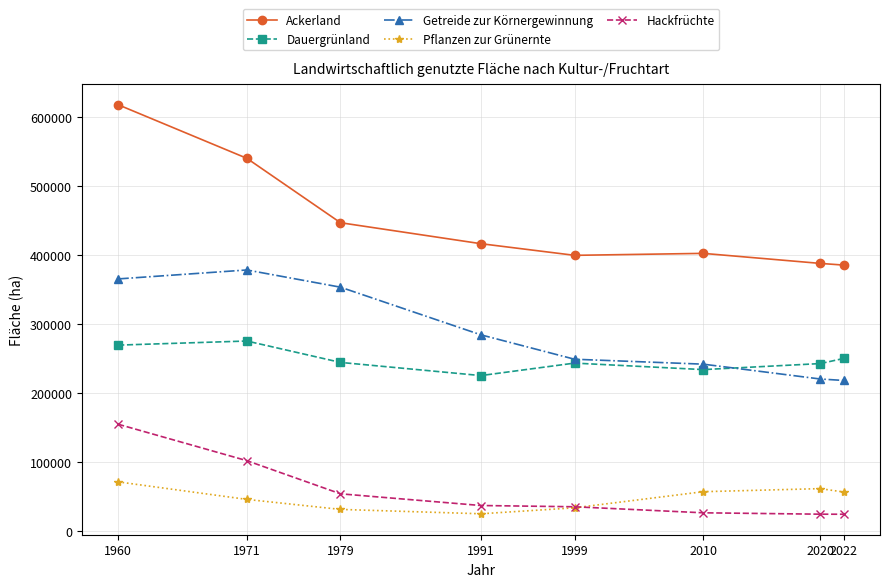

At which label is Hackfrüchte closest to 88929?

1971